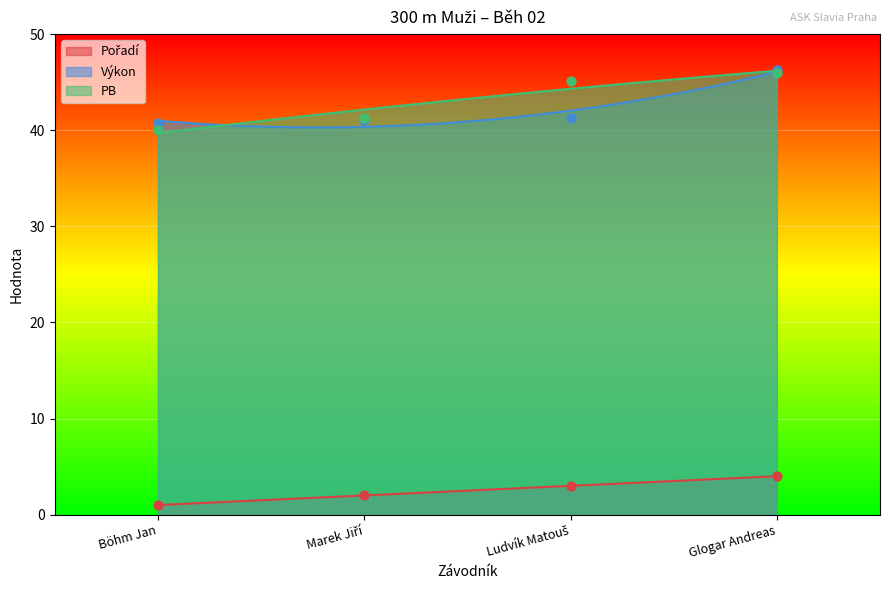

Which series reaches the minimum Y coordinate?

Pořadí